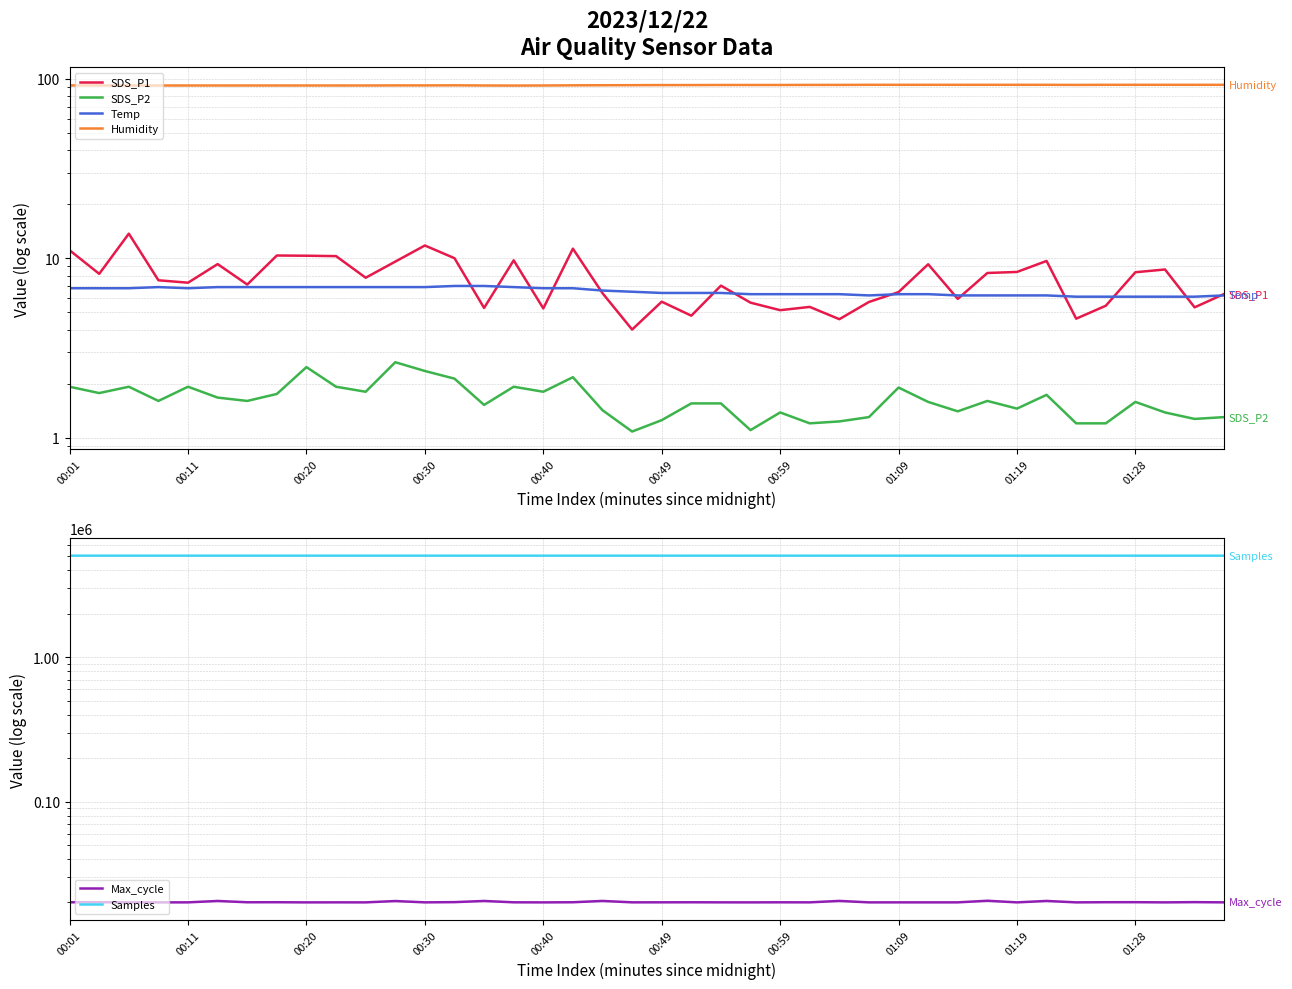

Where does the Max_cycle series first go above 20040?

00:01